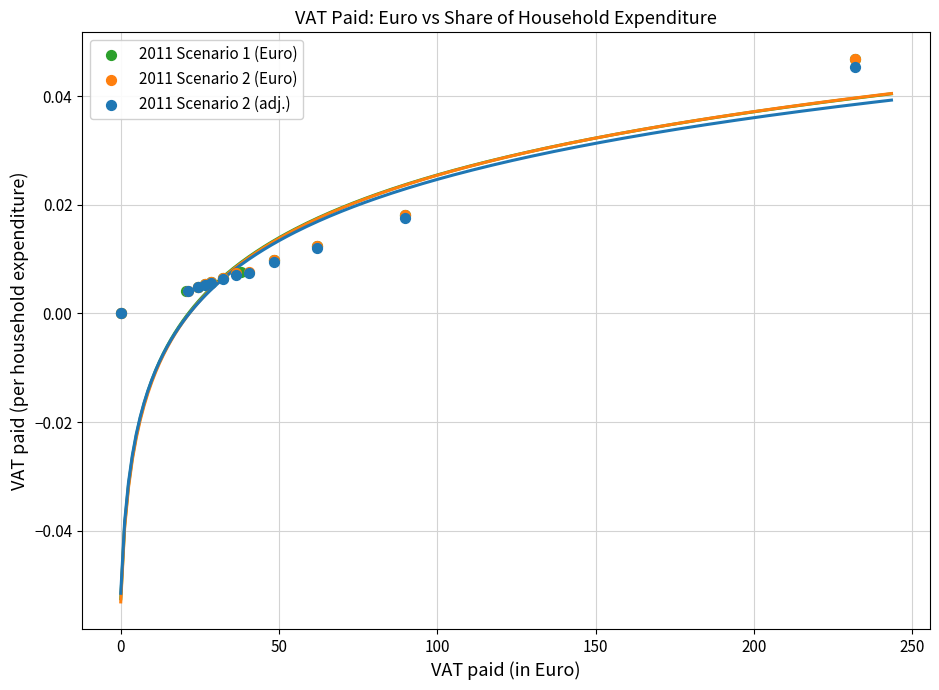

What are all the series names shown in the legend?

2011 Scenario 1 (Euro), 2011 Scenario 2 (Euro), 2011 Scenario 2 (adj.)